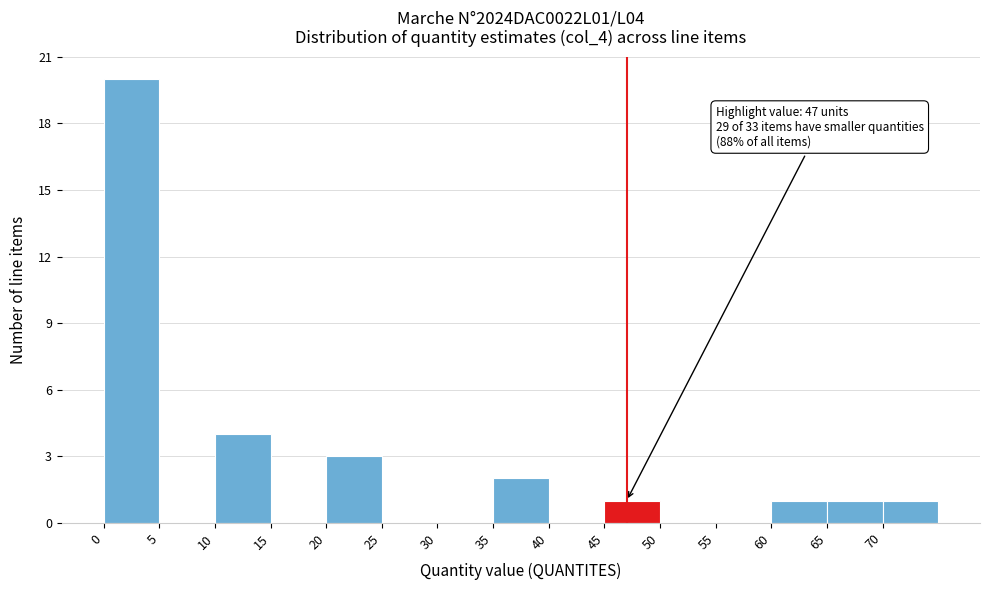

Which range on the x-axis has the tallest bar?

0 to 5